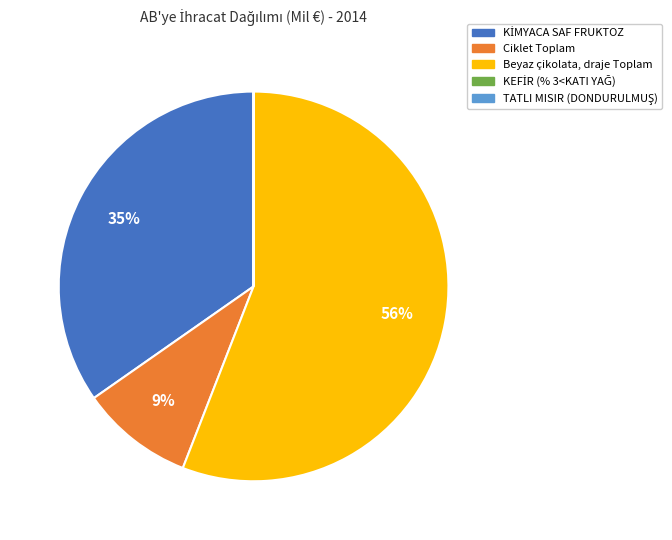

Is there any slice that represents more than half of the pie?

Yes